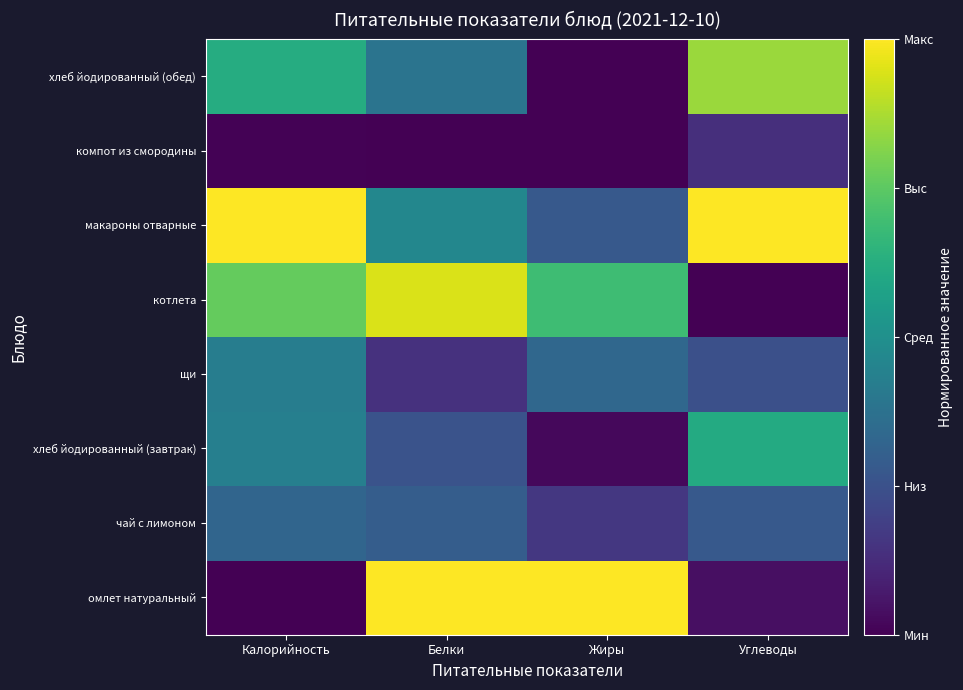

What is the total value across all series at Углеводы?

3.2